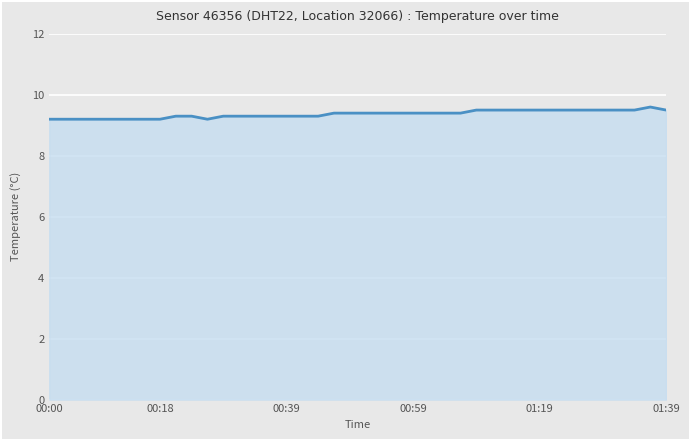

What is the difference between the maximum and minimum values?

0.4